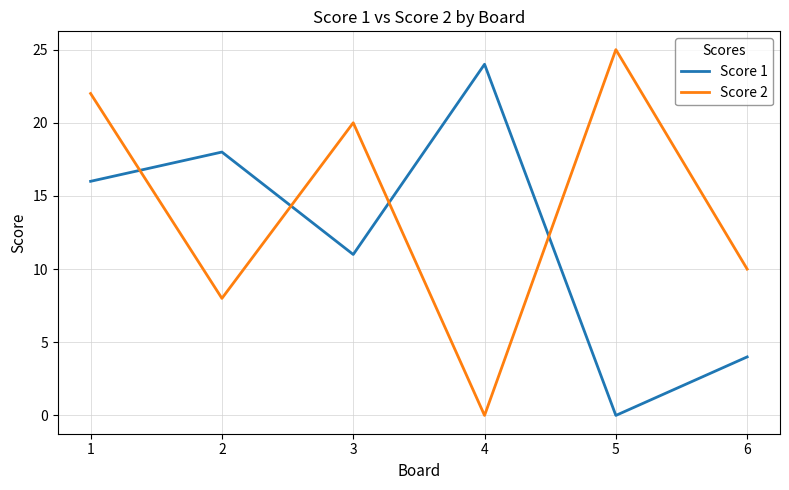

How many positive values does the Score 2 series have?

5